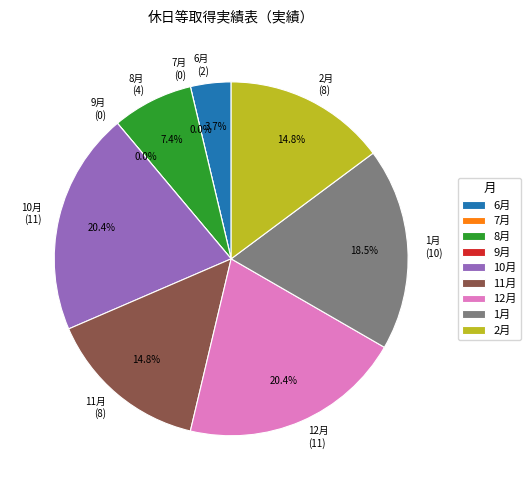

Is there any slice that represents more than half of the pie?

No